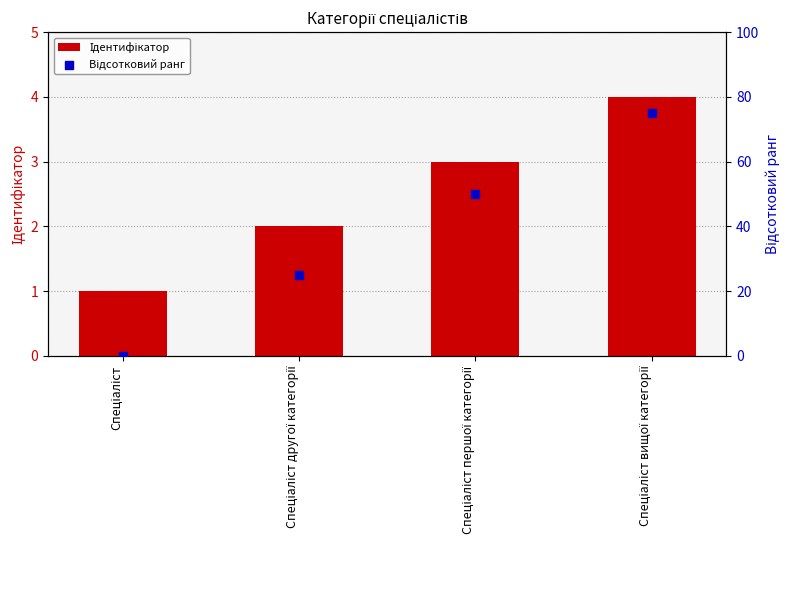

Which series has the largest total across all categories?

Відсотковий ранг